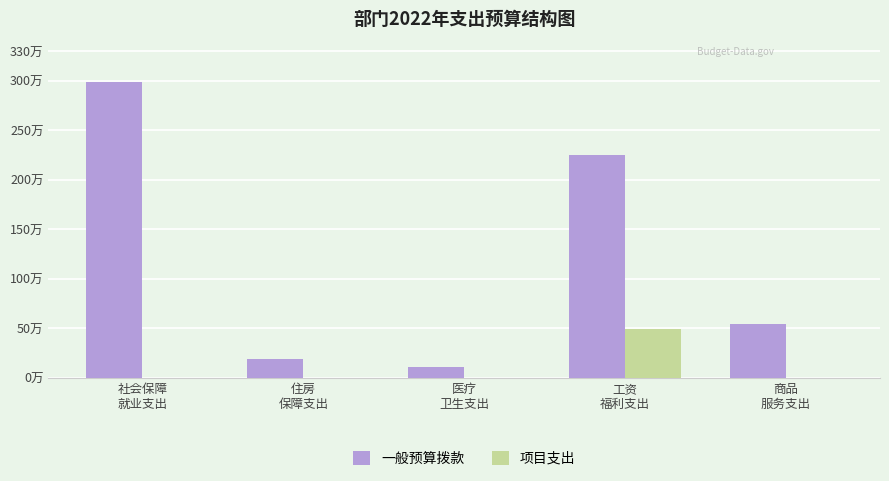

What are all the series names shown in the legend?

一般预算拨款, 项目支出